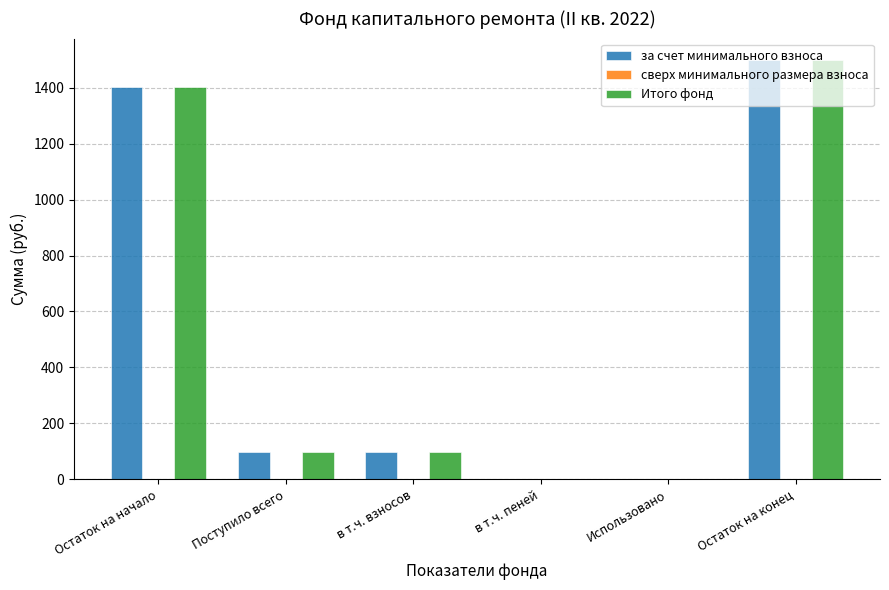

The value of Итого фонд at Поступило всего is 48.2. True or false?

False